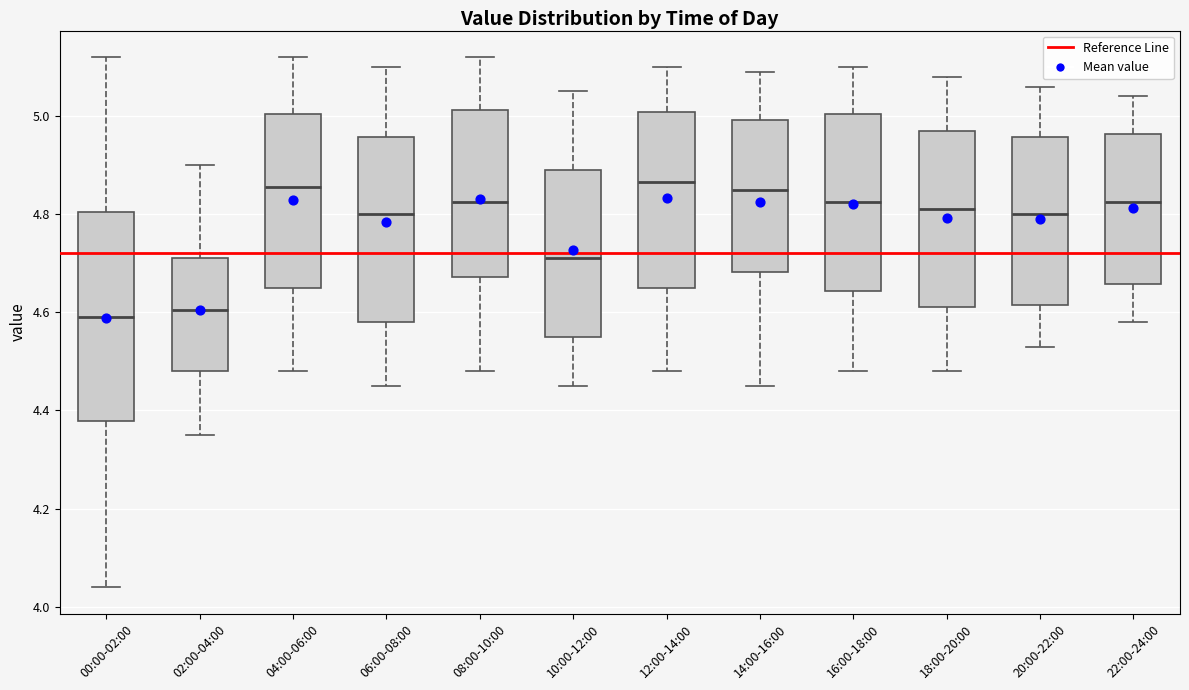

Which box is the tallest, from its lower edge to its upper edge?

00:00-02:00